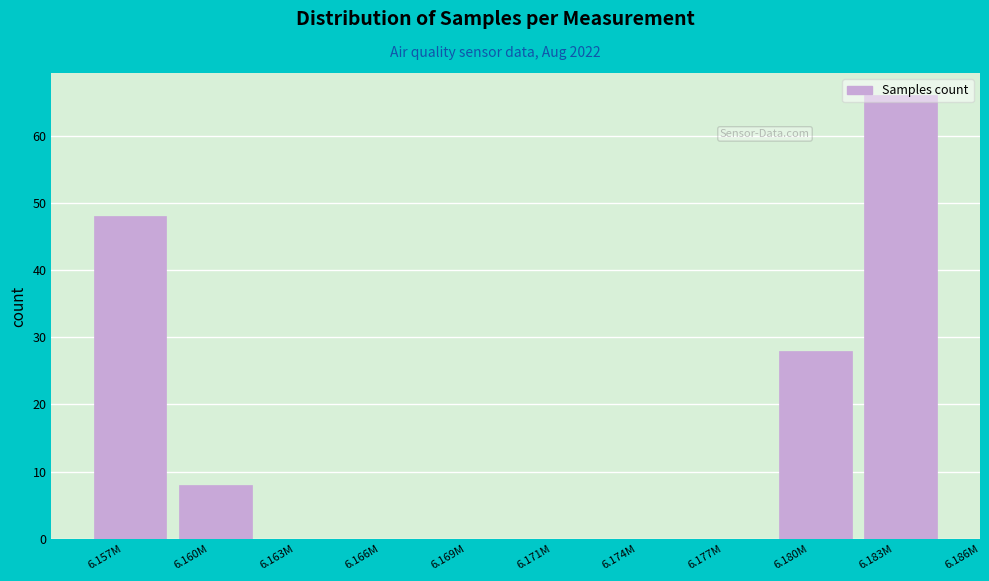

At which label is the value closest to 33?

6.180M